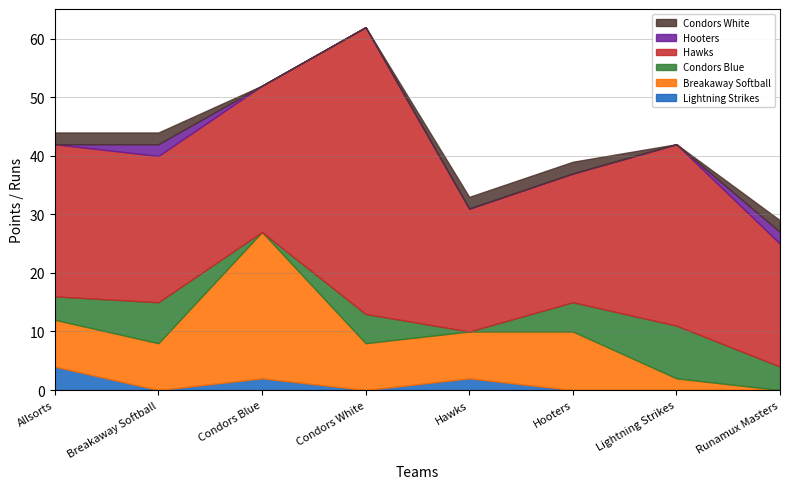

Which series changed the most between Allsorts and Hooters?

Lightning Strikes